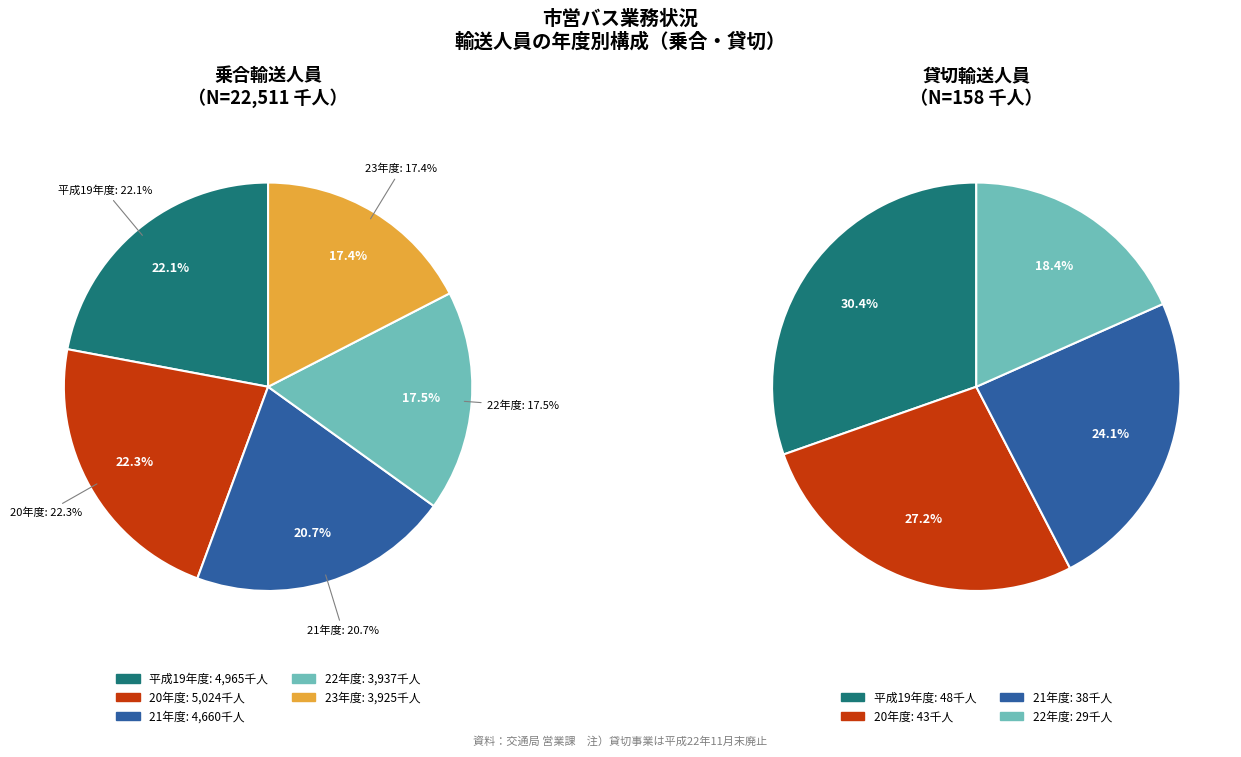

Which has a higher value, 21年度 or 23年度?

21年度